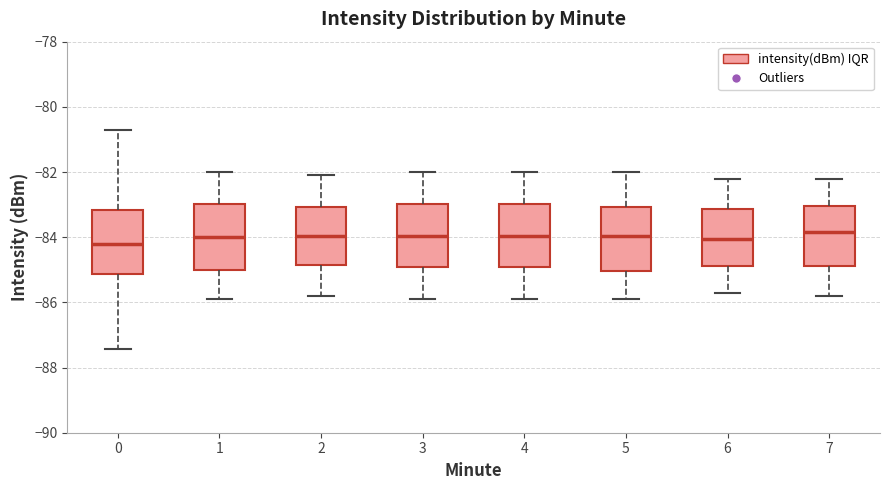

Where does the upper whisker of the box at x = 3 end on the y-axis? The values are not printed on the chart, so give them approximately, as read against the axis.

-82.0